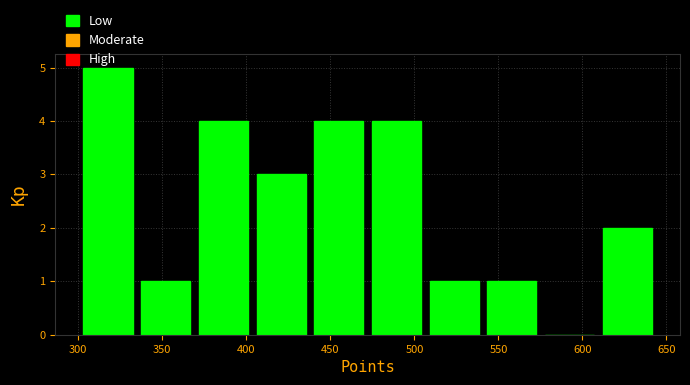

What is the height of the bar covering 470 to 505 on the x-axis? Neither the bar edges nor the heights are printed on the chart, so give them approximately, as read against the axes.

4